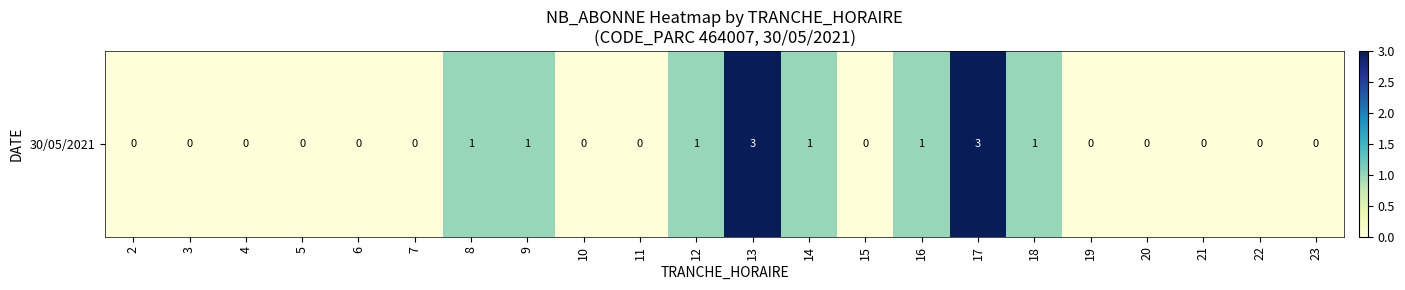

Which has a higher value, 9 or 23?

9